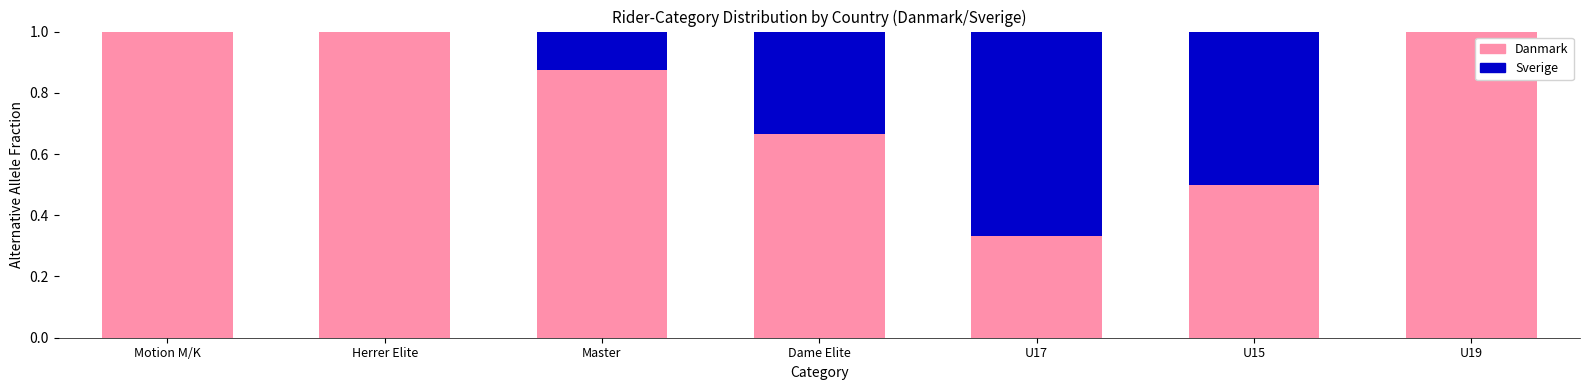

What is the total value across all series at Master?

1.0